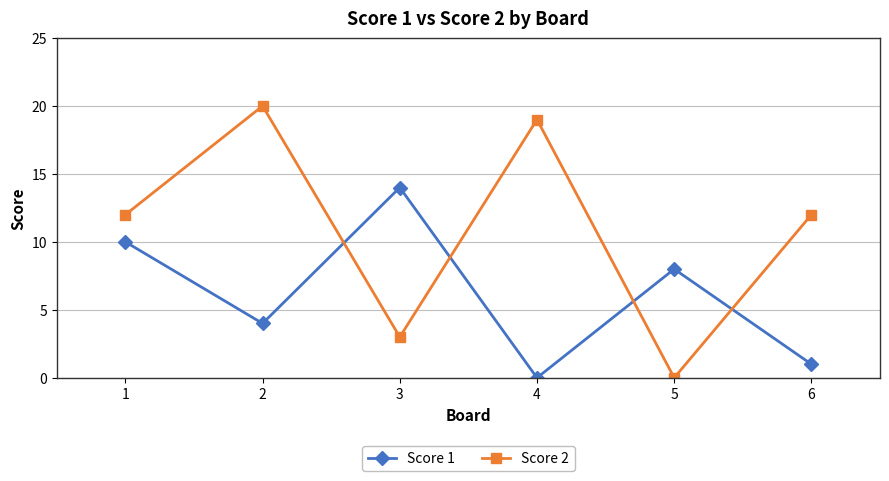

What are all the series names shown in the legend?

Score 1, Score 2